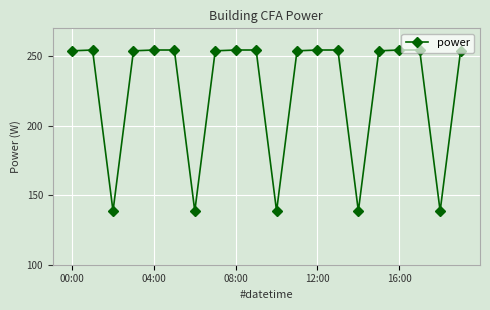

What is the value of the 8th point from the left?

253.8